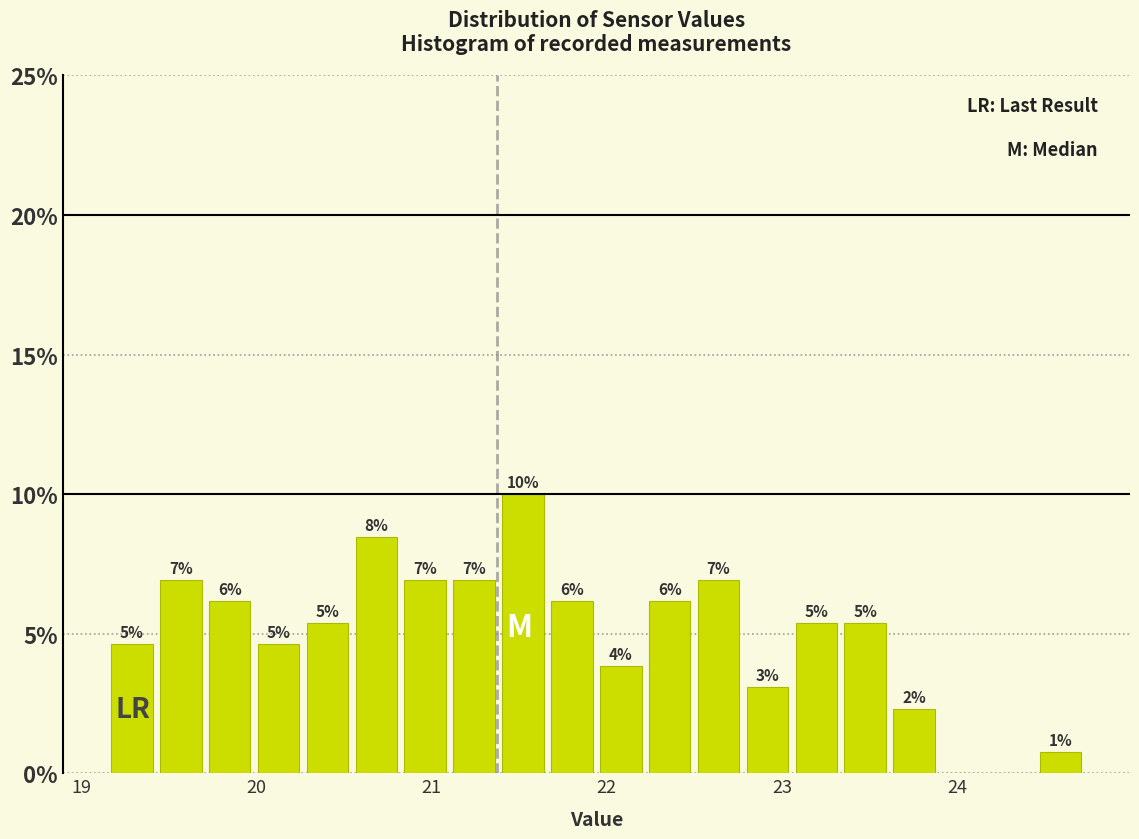

Around what value on the x-axis is the tallest bar? Give the approximate position of its centre, as read against the axis.

21.5